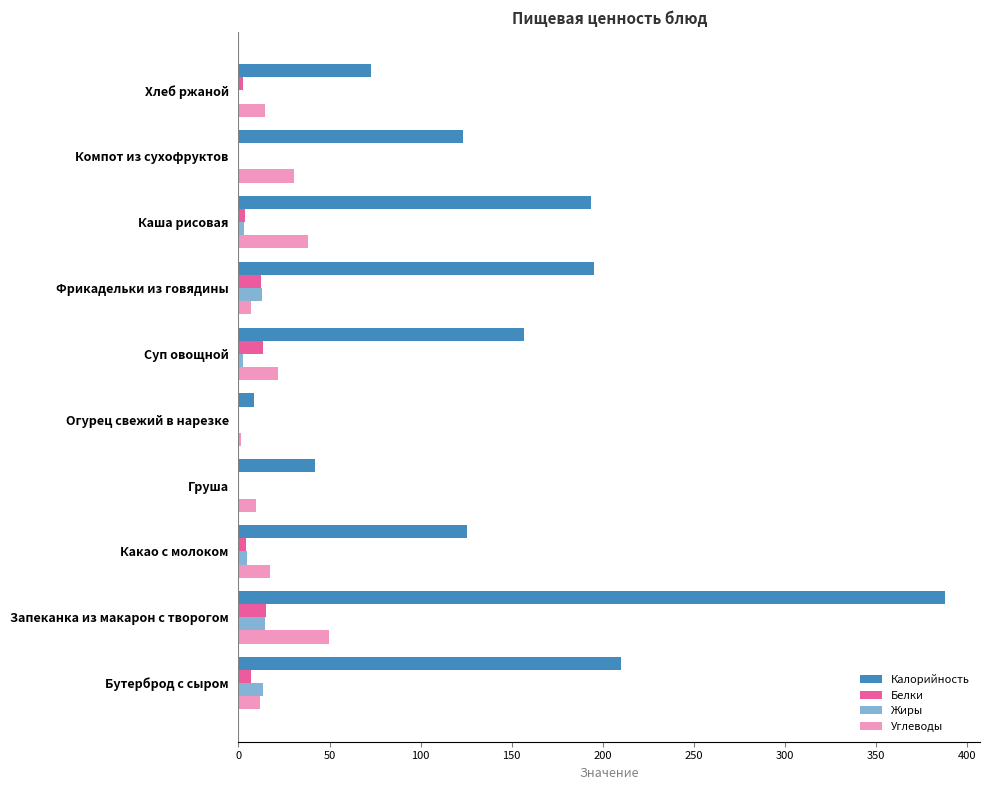

How many data points does each series have?

10